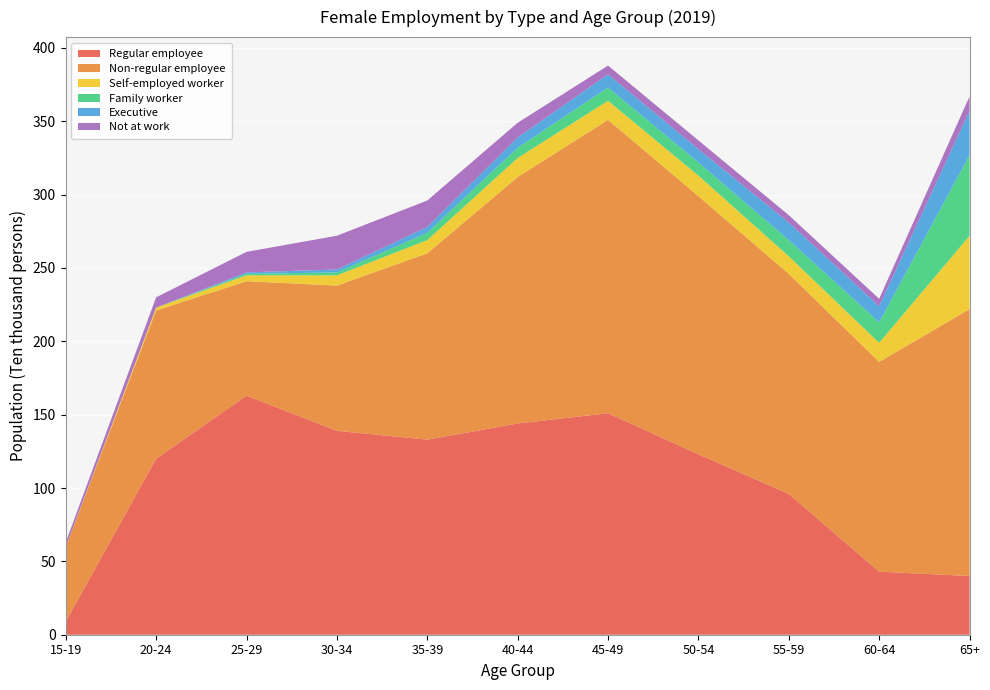

The Regular employee series shows 151 at 55-59. True or false?

False